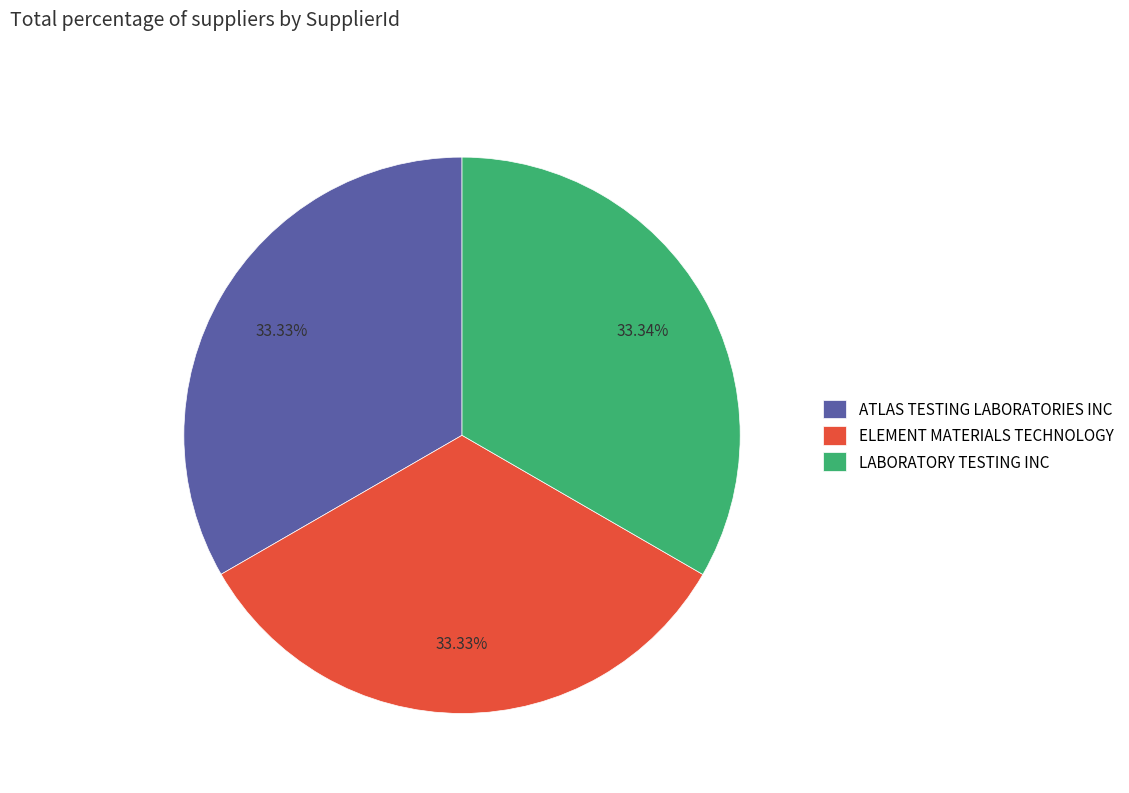

Do ELEMENT MATERIALS TECHNOLOGY and LABORATORY TESTING INC together represent more than half of the pie?

Yes